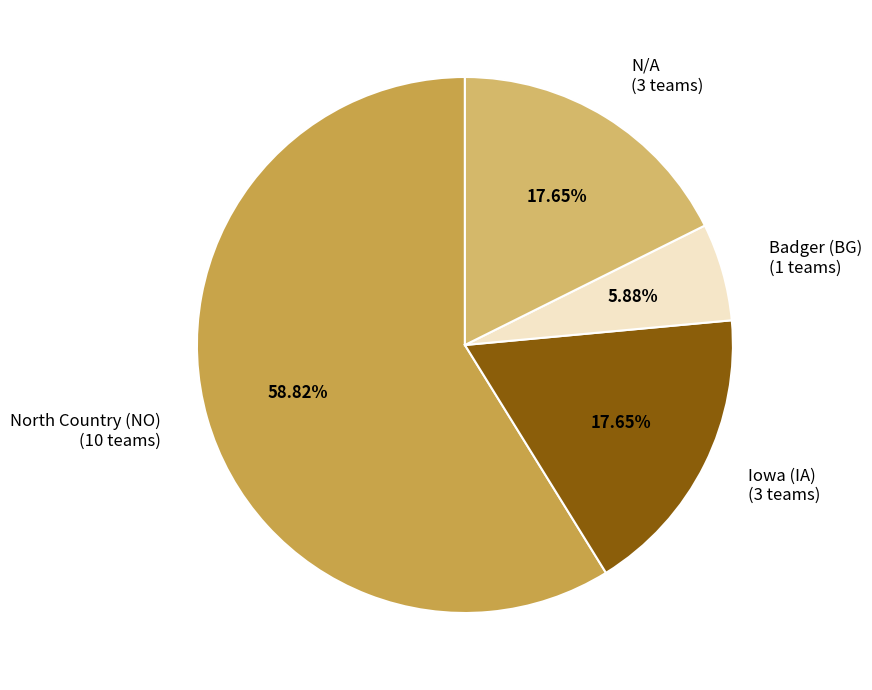

To the nearest percent, what is the combined percentage of N/A and Iowa (IA)?

35%